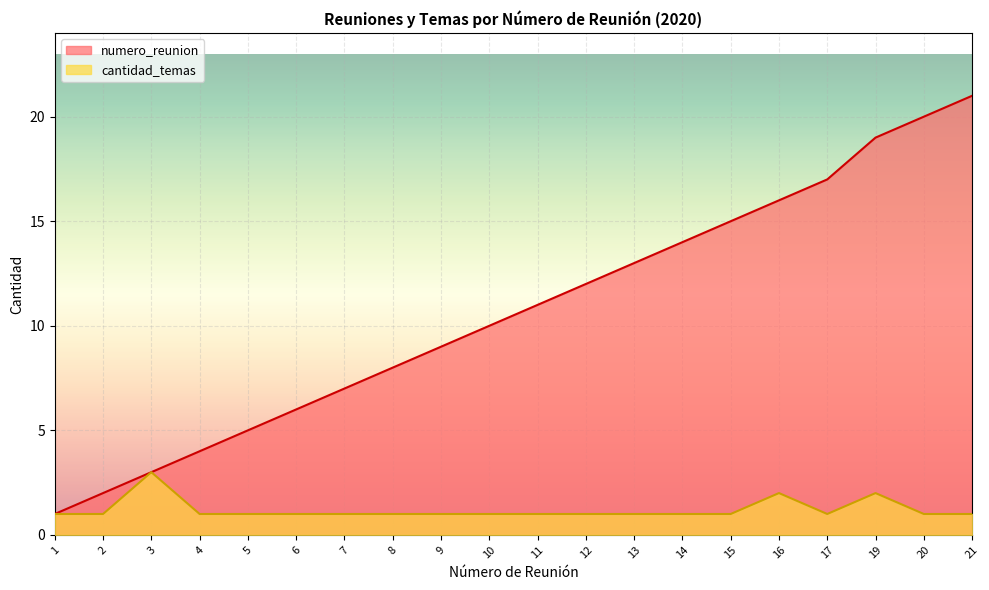

At how many categories does at least one series exceed 9?

11